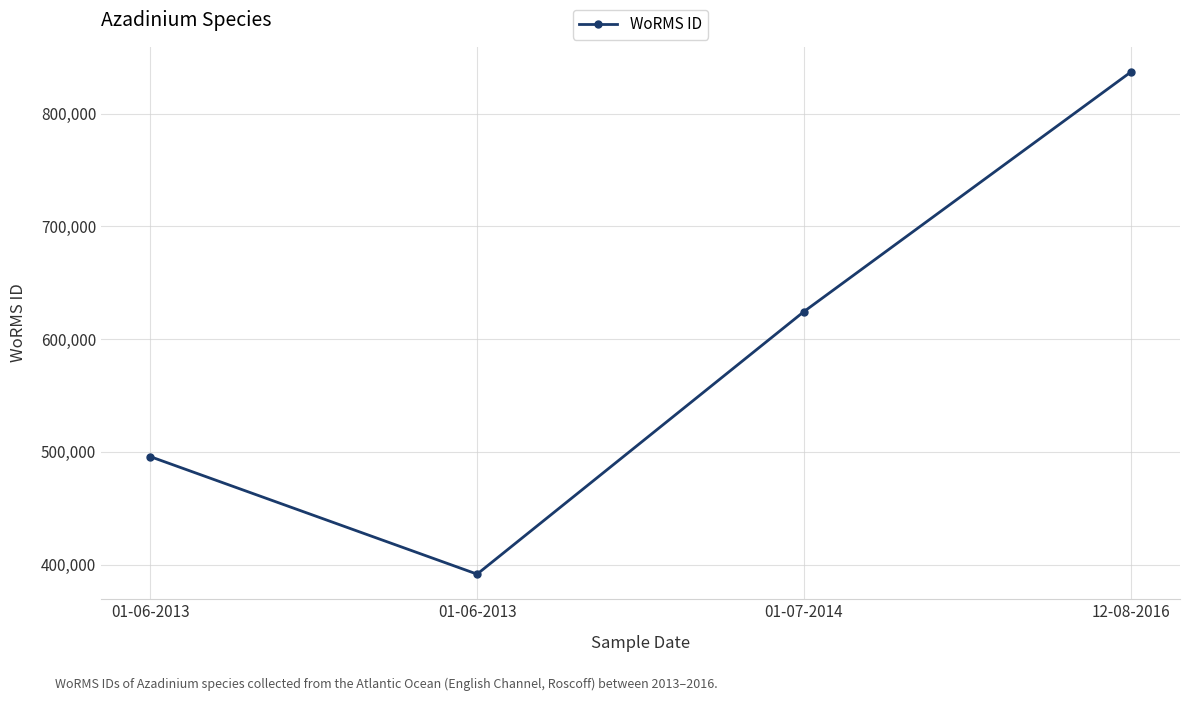

True or false: the data shows 559521 at 01-06-2013.

False